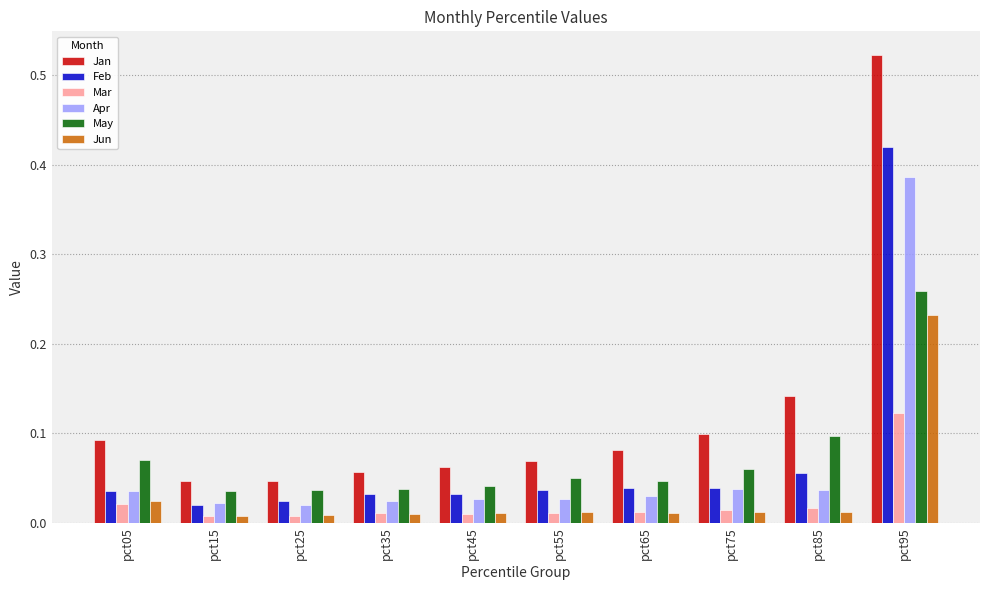

What is the sum of all Jan values?

1.2